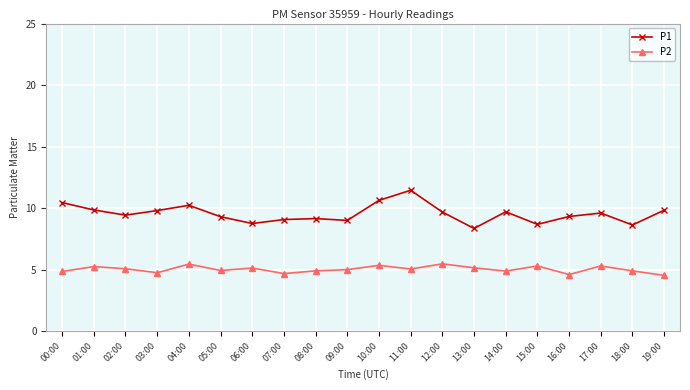

What is the highest value of the P2 series?

5.5